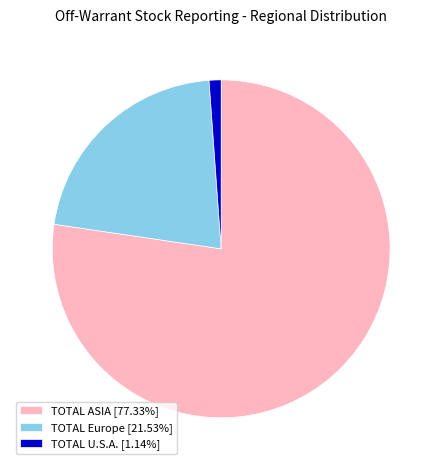

Rank the categories by value from highest to lowest.

TOTAL ASIA, TOTAL Europe, TOTAL U.S.A.